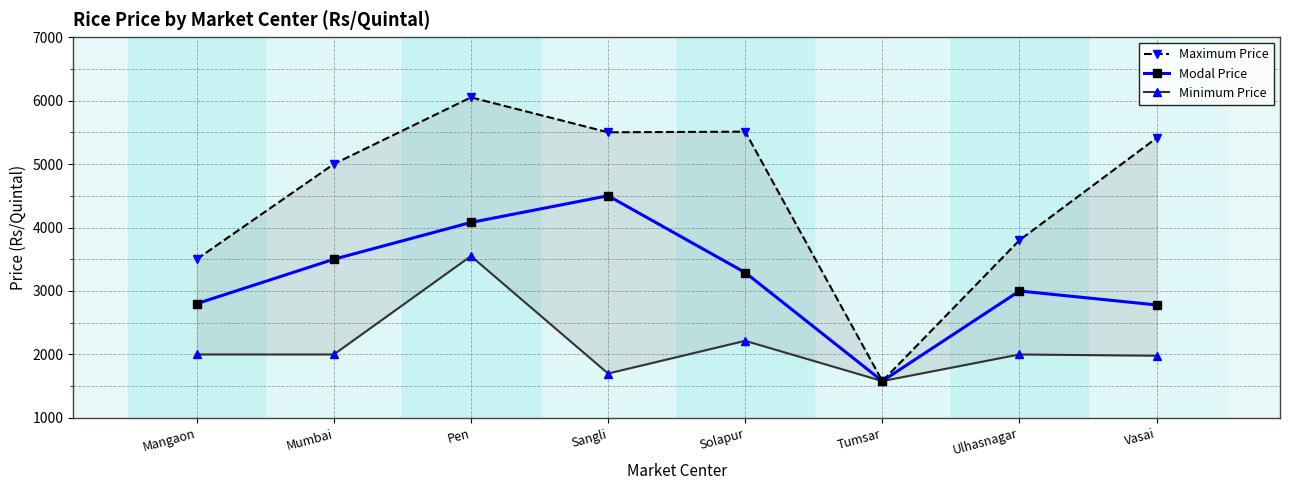

List the series in order of their overall mean, lowest first.

Minimum Price, Modal Price, Maximum Price